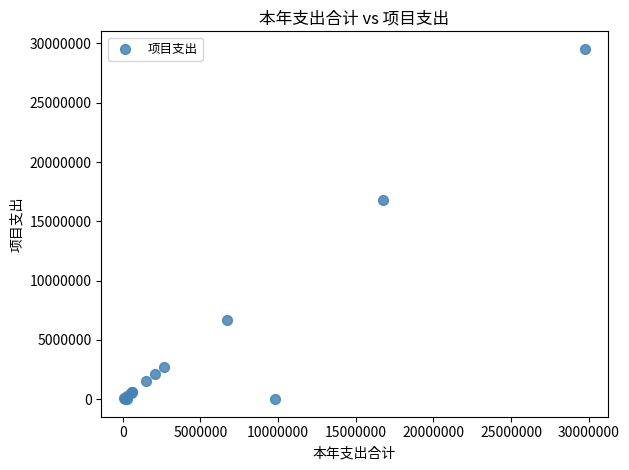

What Y value in the scatter plot is closest to 14772668?

16768385.7